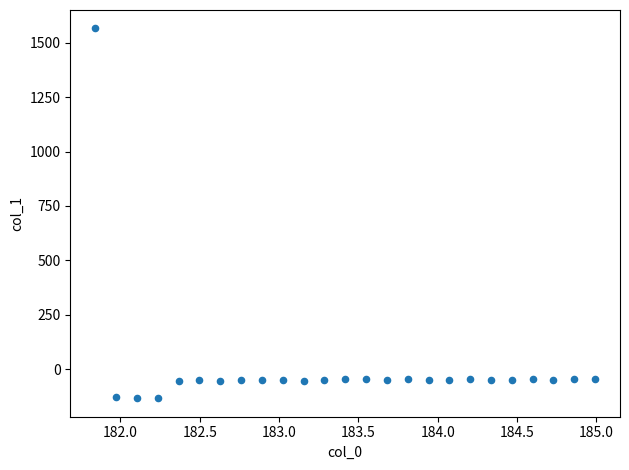

What is the range of Y values (max minus min)?

1700.8